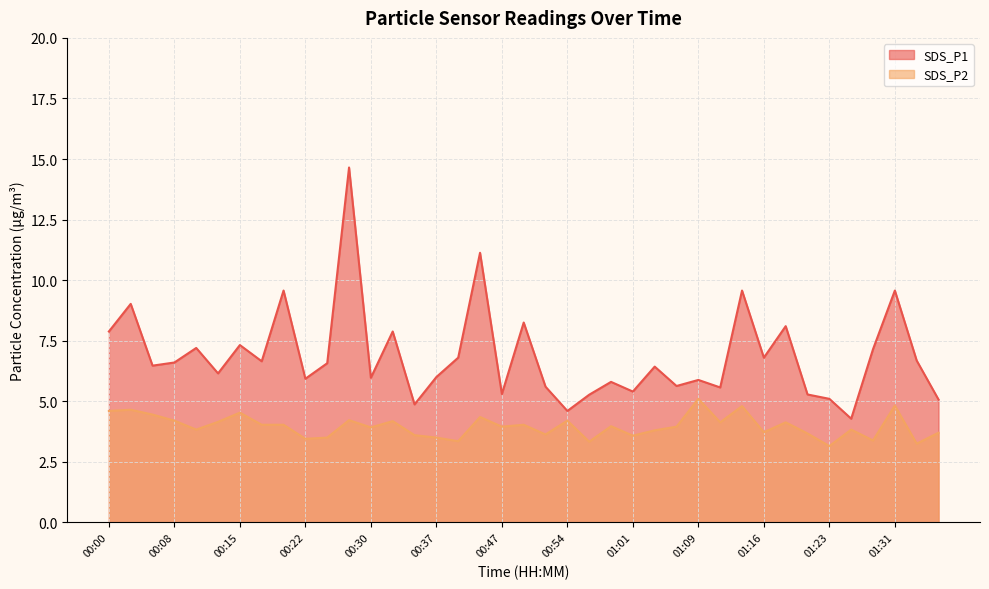

What is the spread (max minus min) of values at 00:15?

2.8